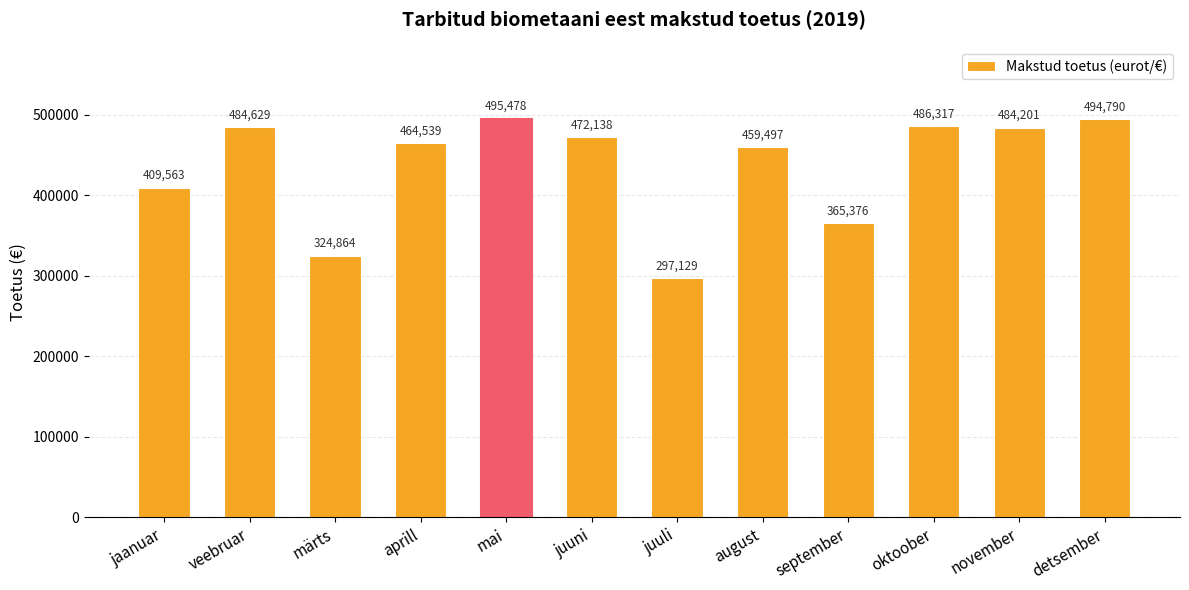

What is the minimum value shown in the chart?

297129.2